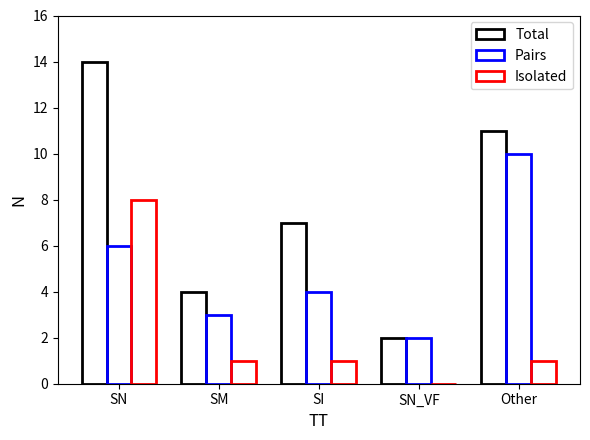

How many data points does each series have?

5